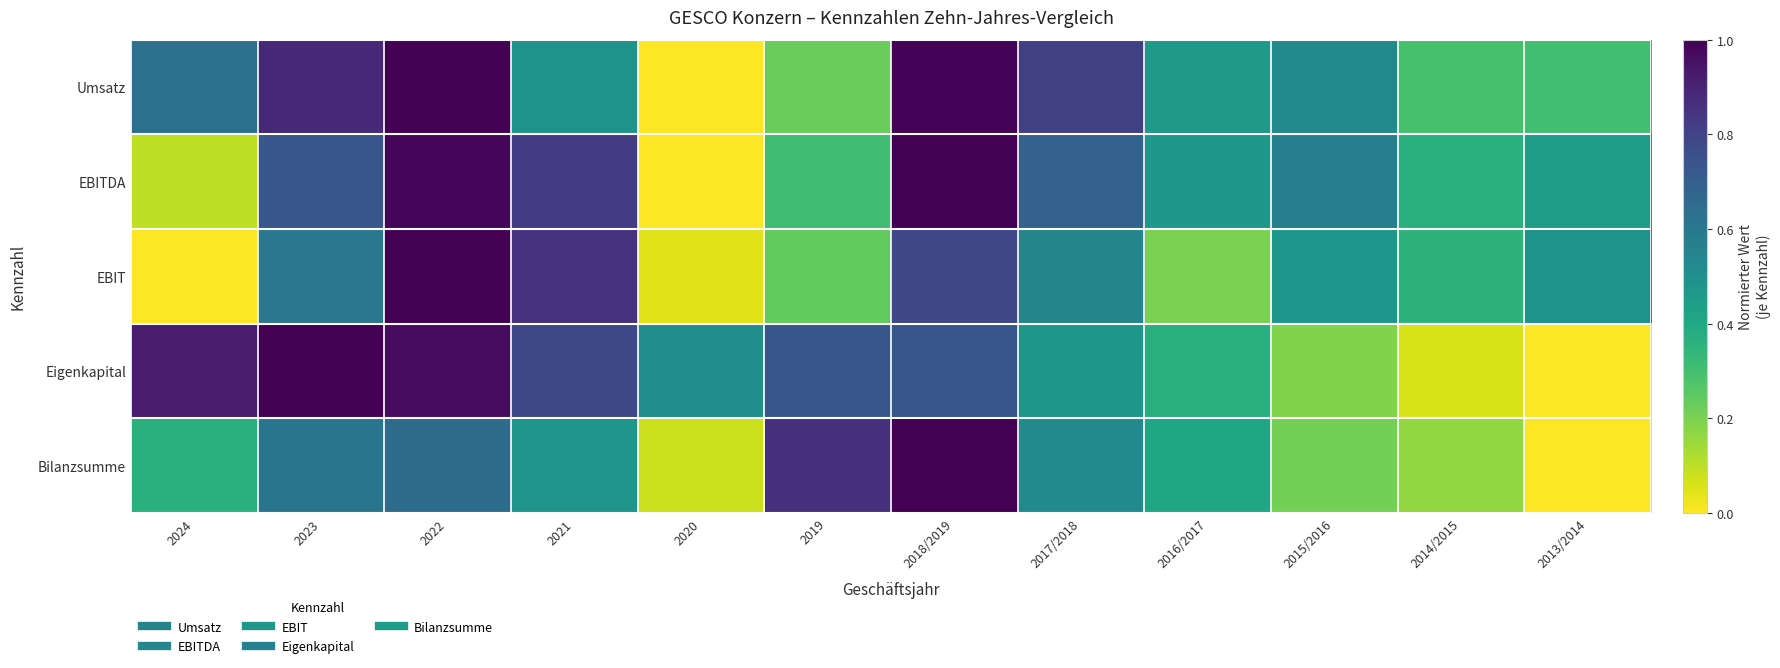

Which category has the highest value across all series?

2022